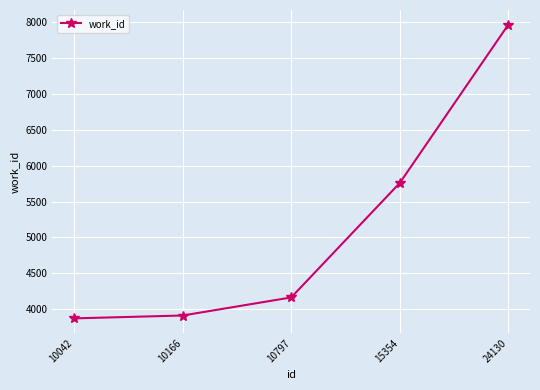

Where is the data nearest to the value 5916?

15354